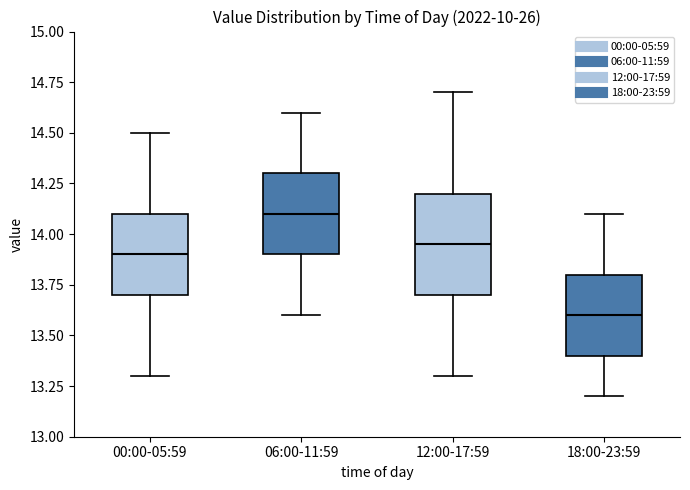

Where does the upper whisker of the box for 00:00-05:59 end on the y-axis? The values are not printed on the chart, so give them approximately, as read against the axis.

14.50